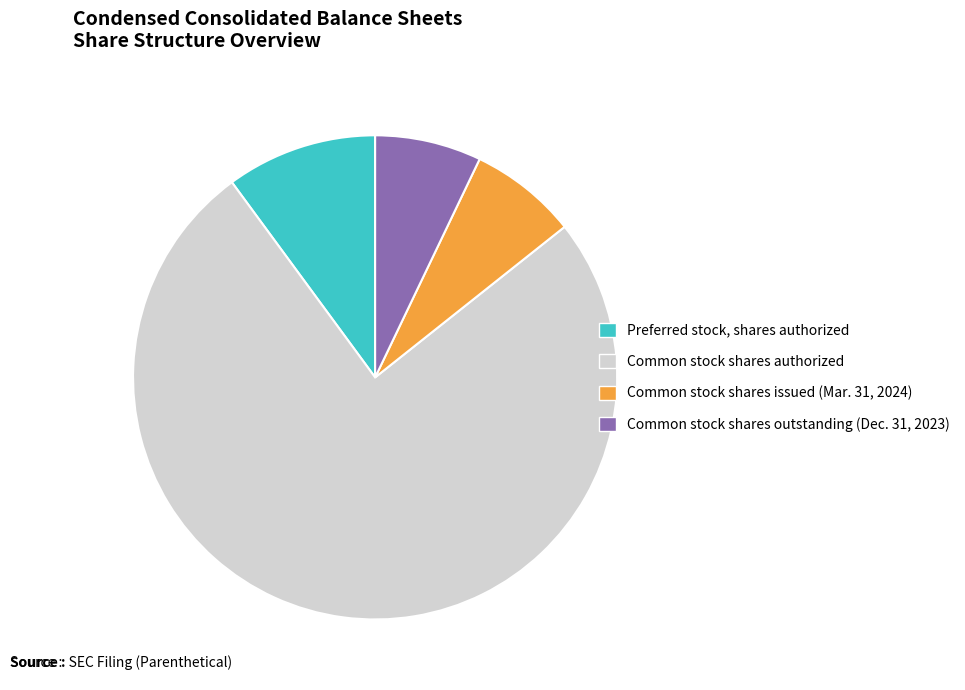

Which has a higher value, Common stock shares authorized or Preferred stock, shares authorized?

Common stock shares authorized